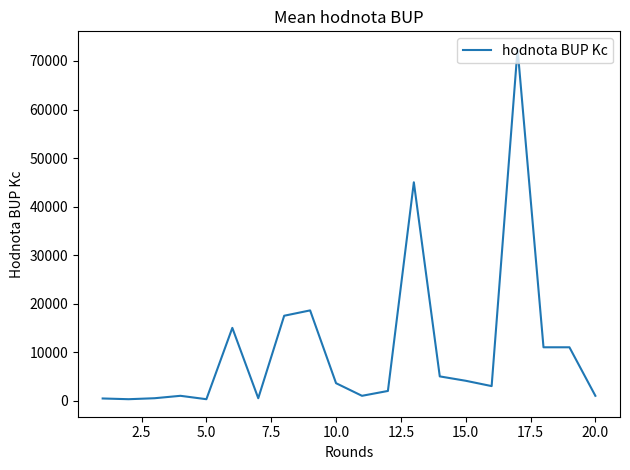

What is the sum of all values?

213350